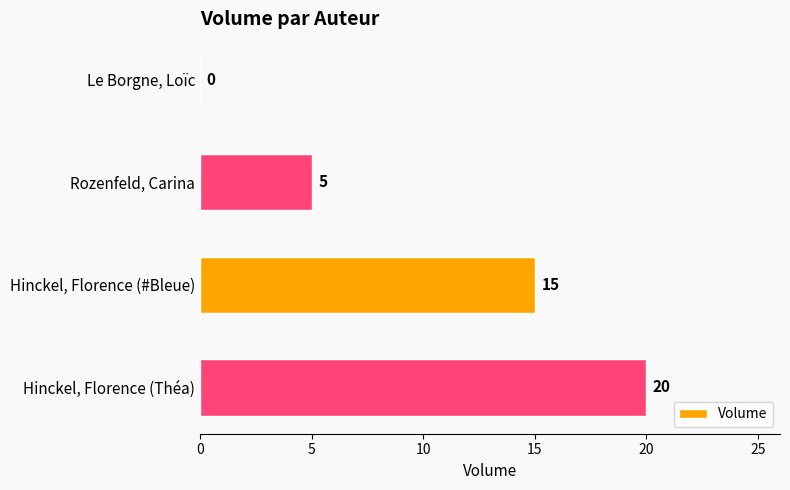

How many distinct data groups are displayed?

1